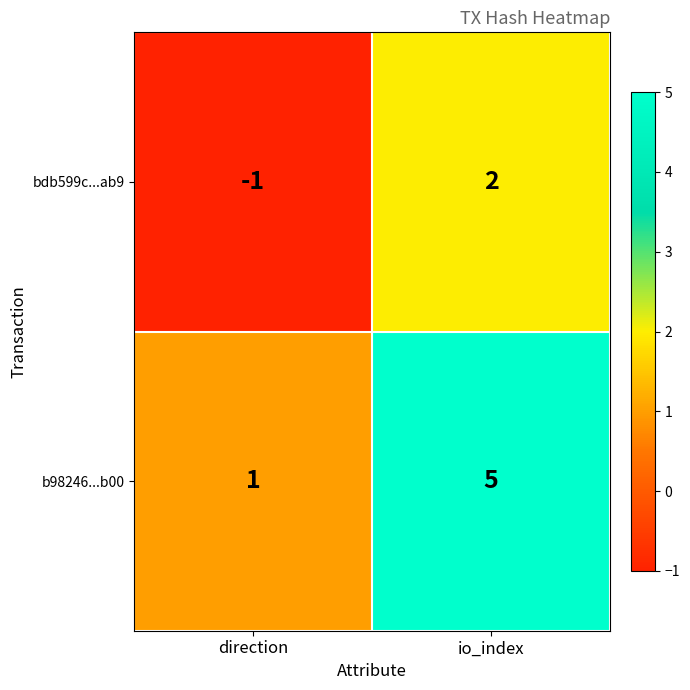

What is the average value of the b98246...b00 series?

3